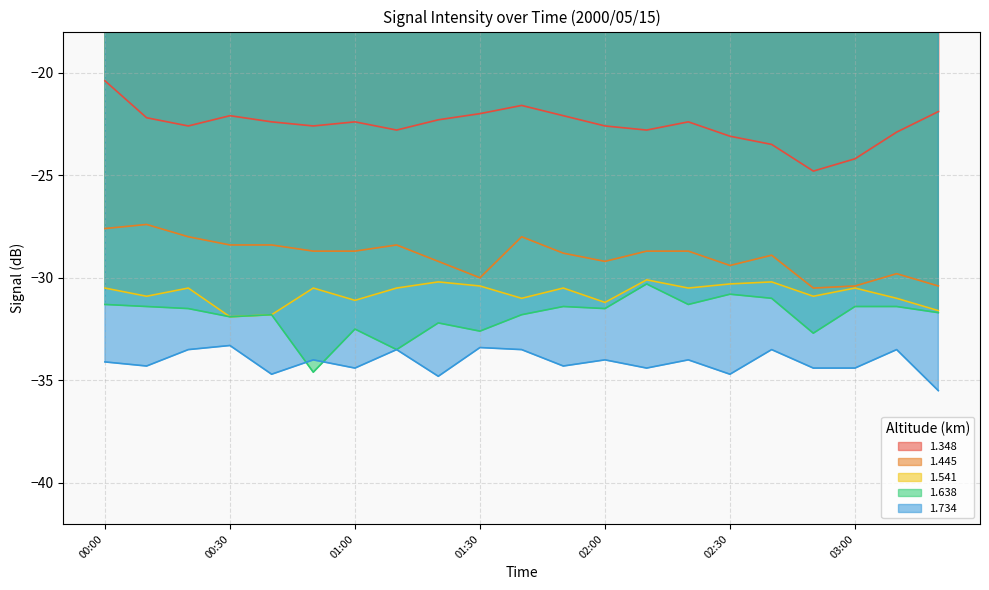

Rank the series at 02:10 from lowest to highest value.

1.734, 1.638, 1.541, 1.445, 1.348